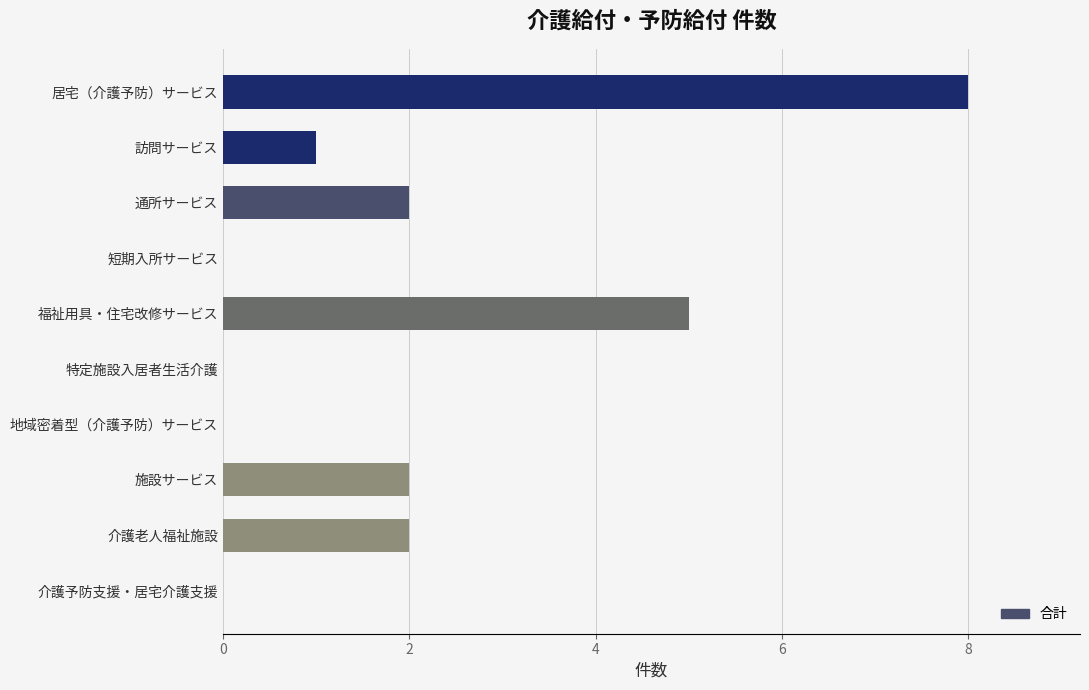

The value at 介護老人福祉施設 is 3. True or false?

False